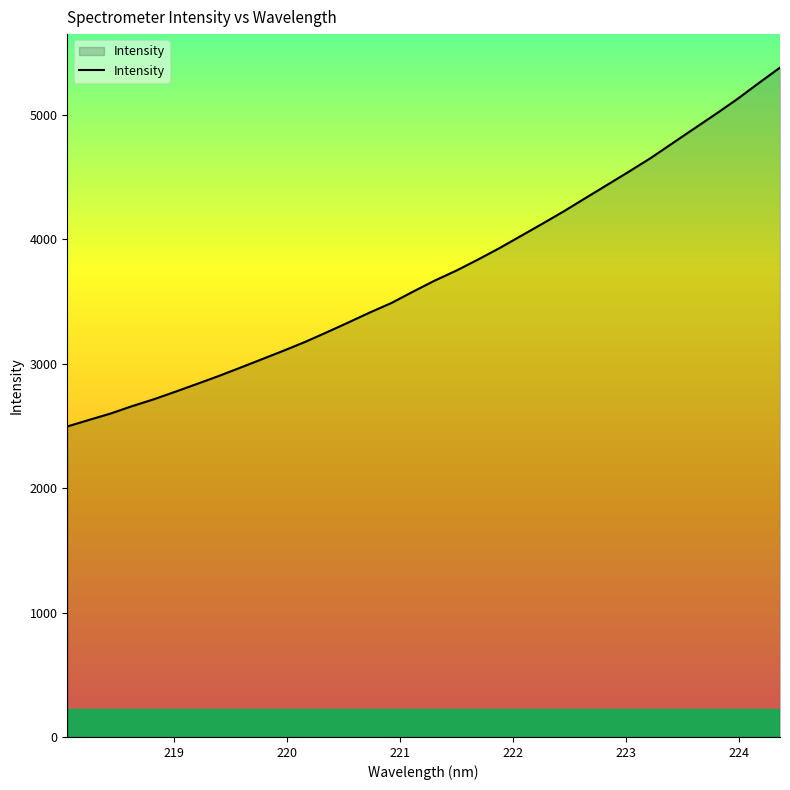

What is the smallest value displayed?

2495.4